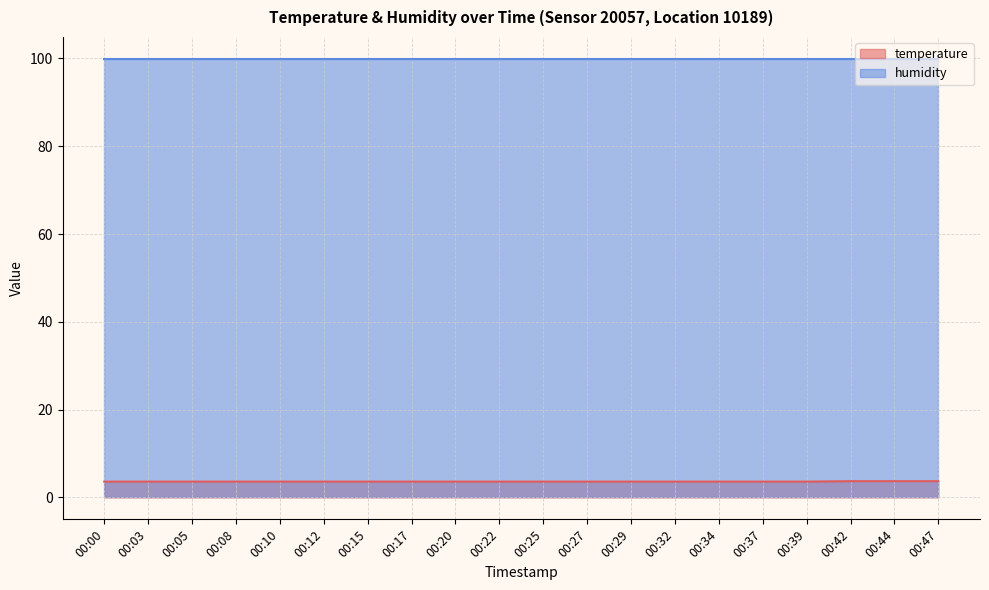

List the labels in order of value, smallest first.

00:00, 00:03, 00:05, 00:08, 00:10, 00:12, 00:15, 00:17, 00:20, 00:22, 00:25, 00:27, 00:29, 00:32, 00:34, 00:37, 00:39, 00:42, 00:44, 00:47